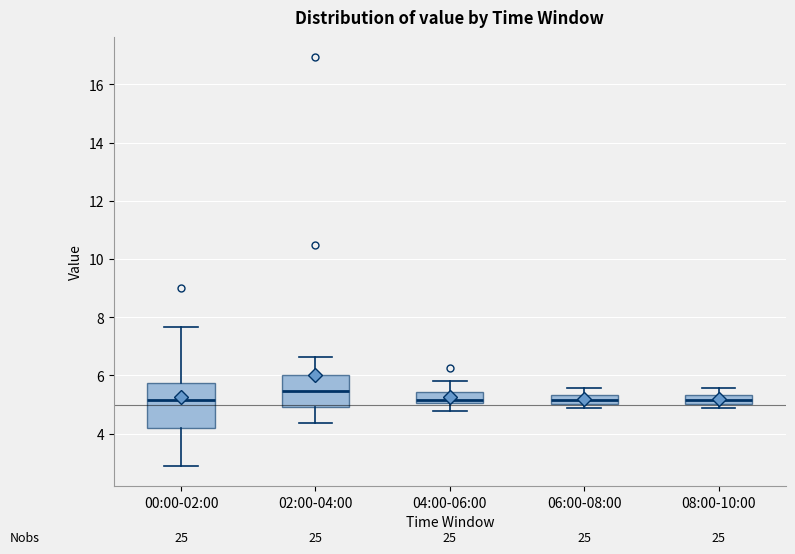

Comparing the boxes themselves (not the whiskers), which one is the tallest?

00:00-02:00